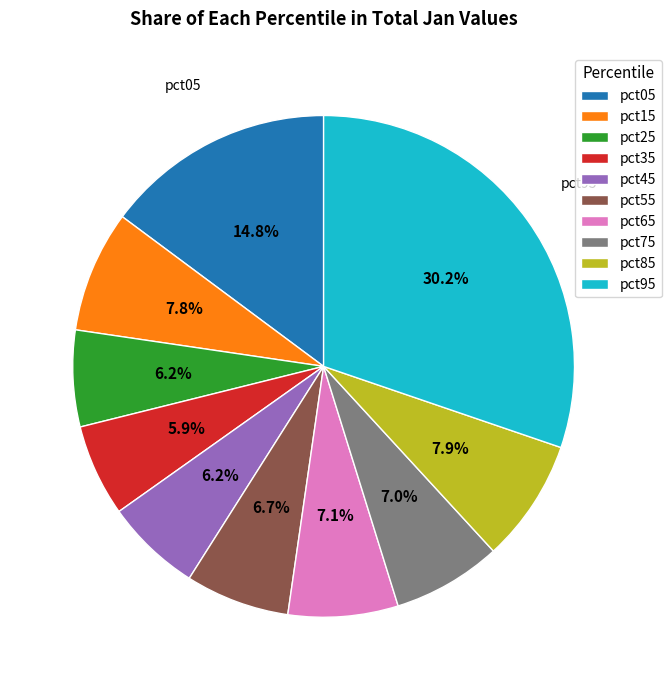

Combined, do pct35 and pct45 account for over 50%?

No